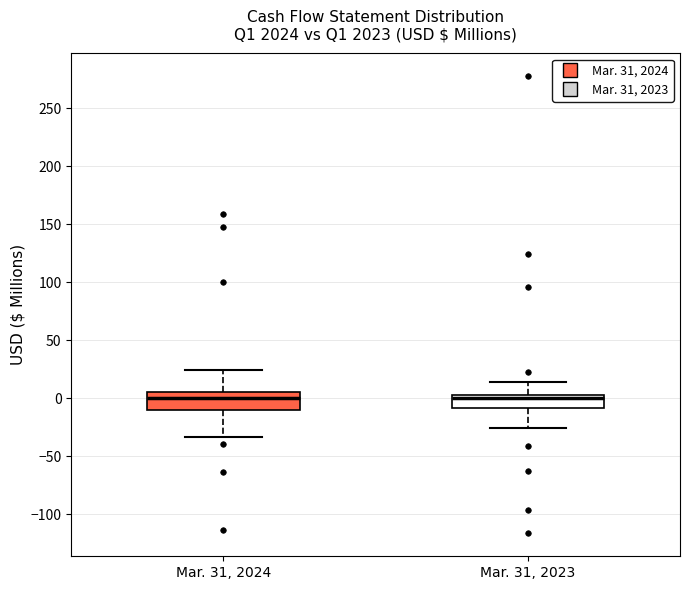

Reading left to right, read every box against the y-axis: the position of its median line, the range the box covers, and the ends of its whiskers. The values are not printed on the chart, so give them approximately, as read against the axis.

Mar. 31, 2024: median 0, box -10 to 5, whiskers -35 to 25
Mar. 31, 2023: median 0, box -10 to 5, whiskers -25 to 15